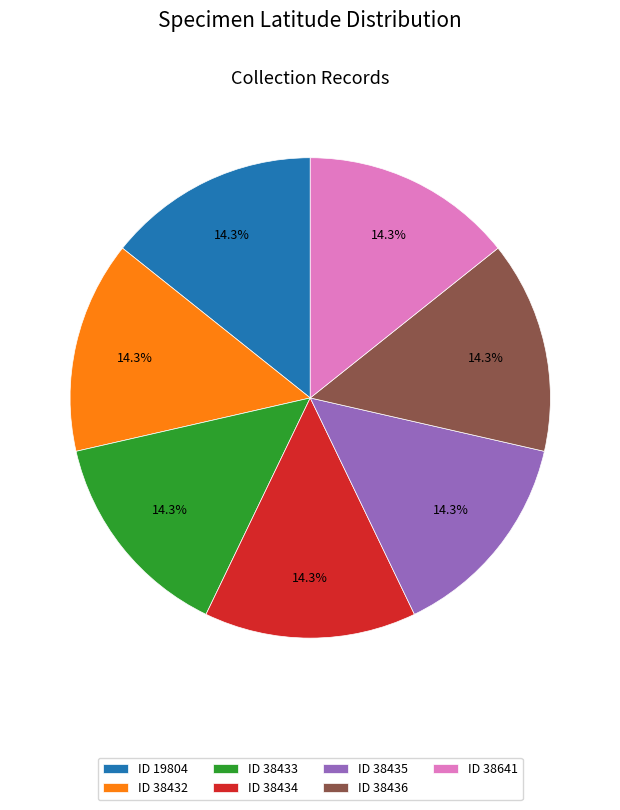

What is the ratio of the value at ID 38434 to the value at ID 38433?

1.0